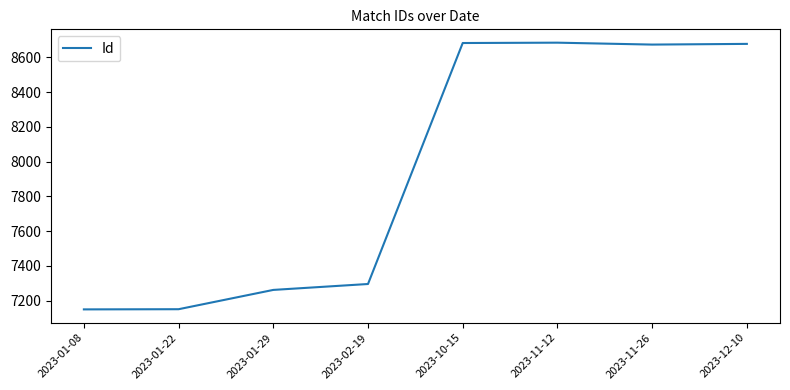

What is the change in value from 2023-01-22 to 2023-11-12?

+1533